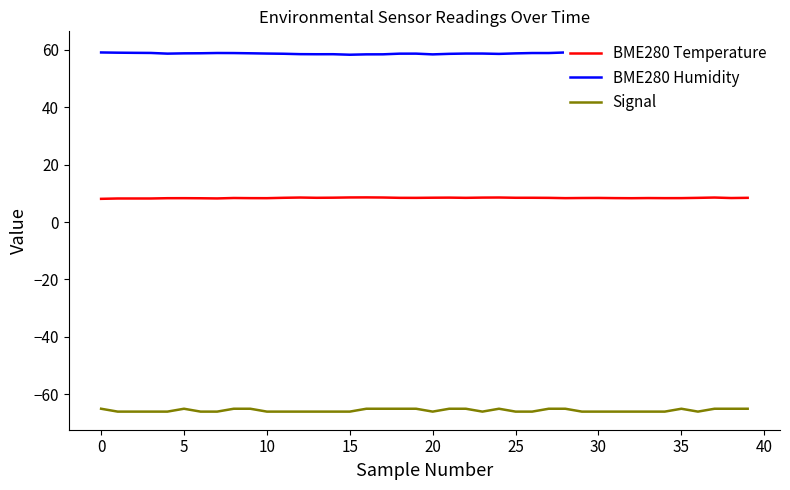

True or false: BME280 Humidity and Signal cross at least once.

False